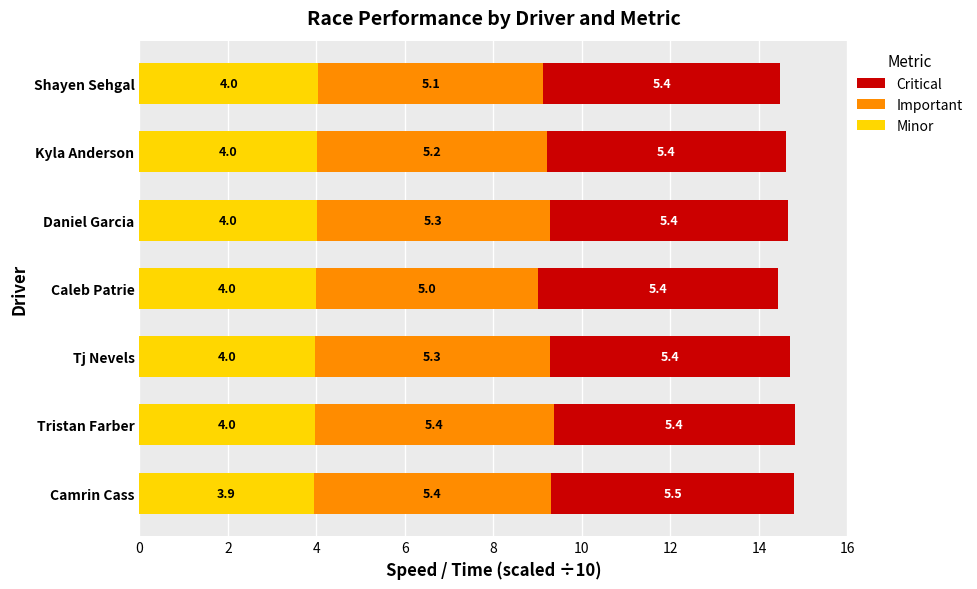

What is the total value across all series at Camrin Cass?

14.8